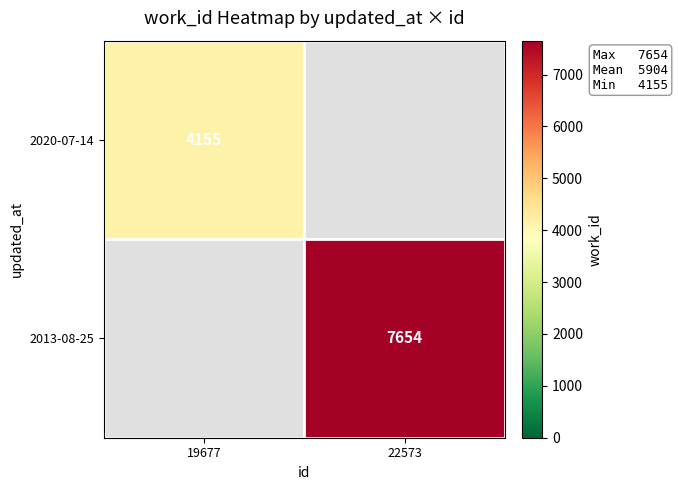

Is it true that 2020-07-14 equals 2475 at 19677?

False